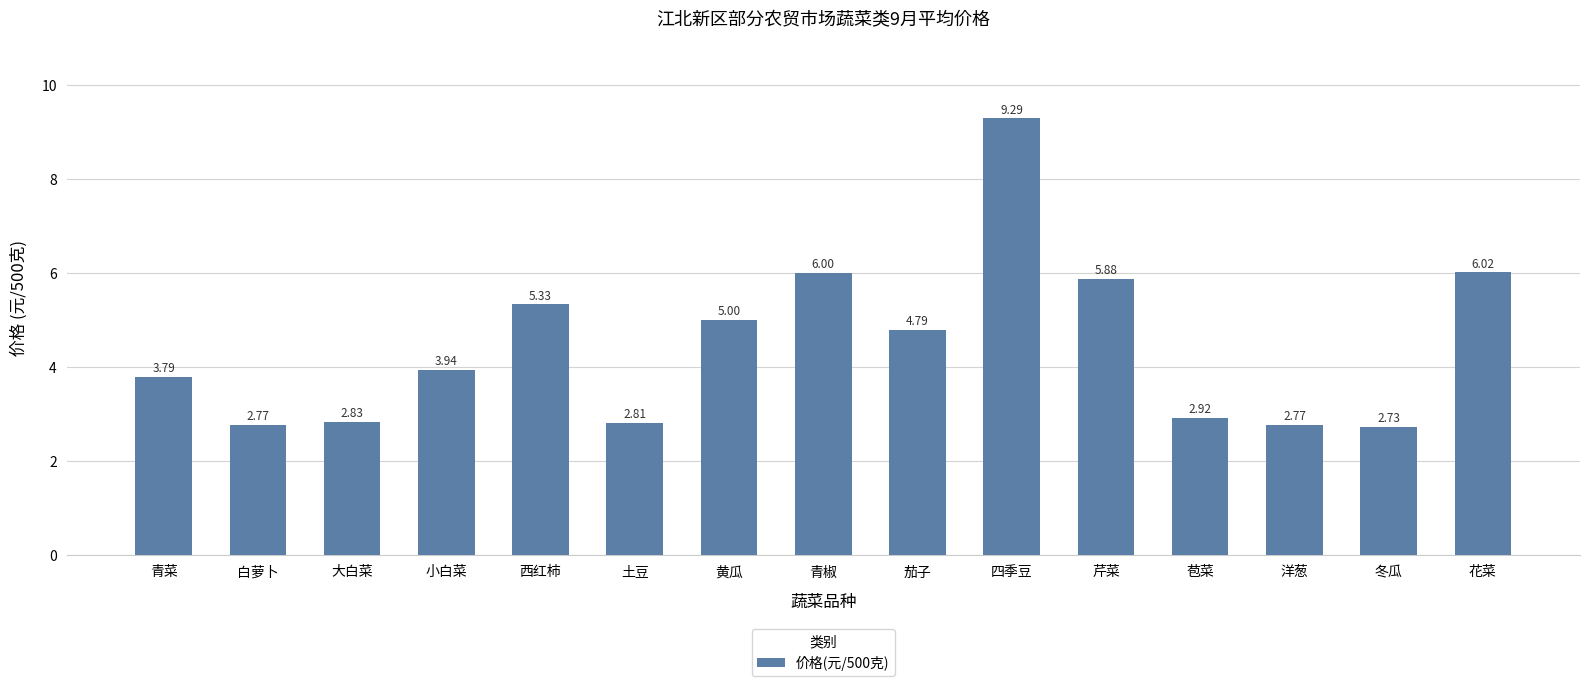

What is the label of the 2nd bar from the right?

冬瓜